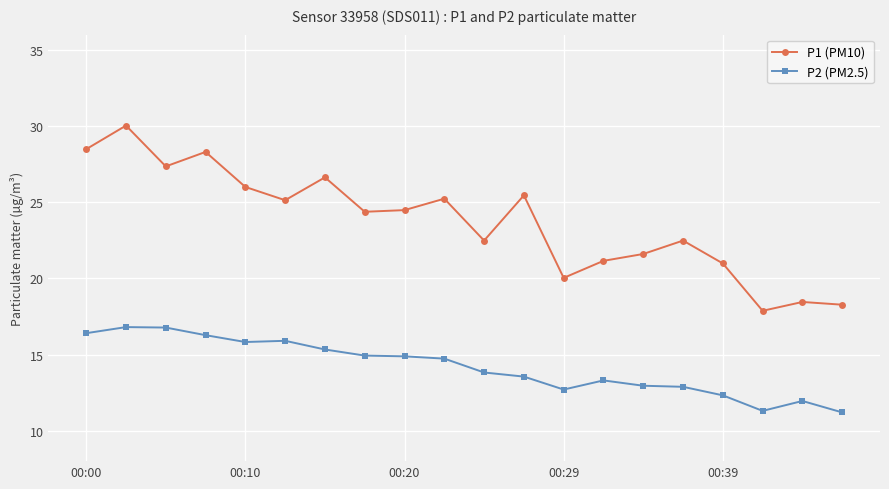

At how many categories does at least one series exceed 19?

17